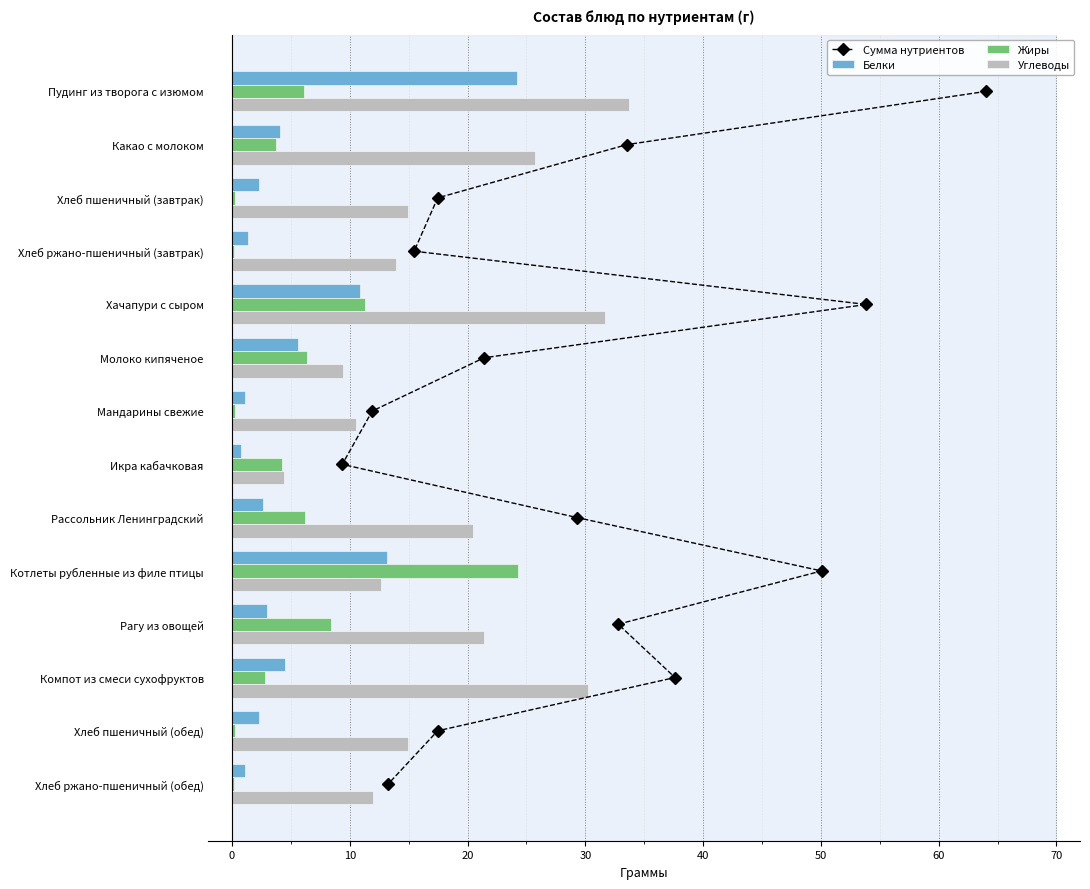

What is the sum of the Жиры values at Котлеты рубленные из филе птицы and Рагу из овощей?

32.7